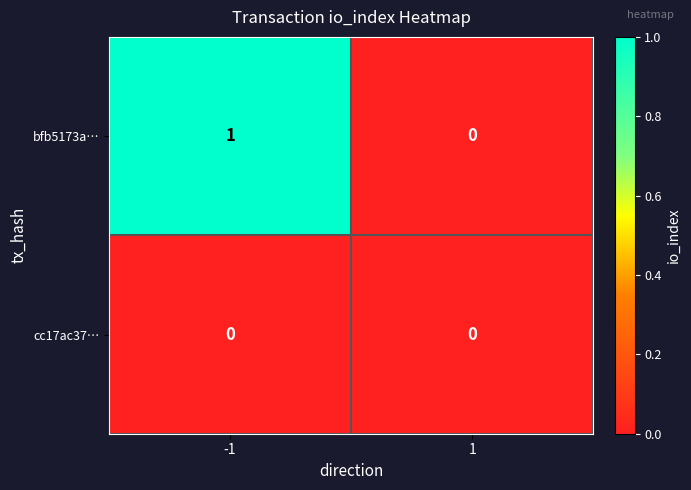

Rank the series by their maximum value, from highest to lowest.

bfb5173a…, cc17ac37…